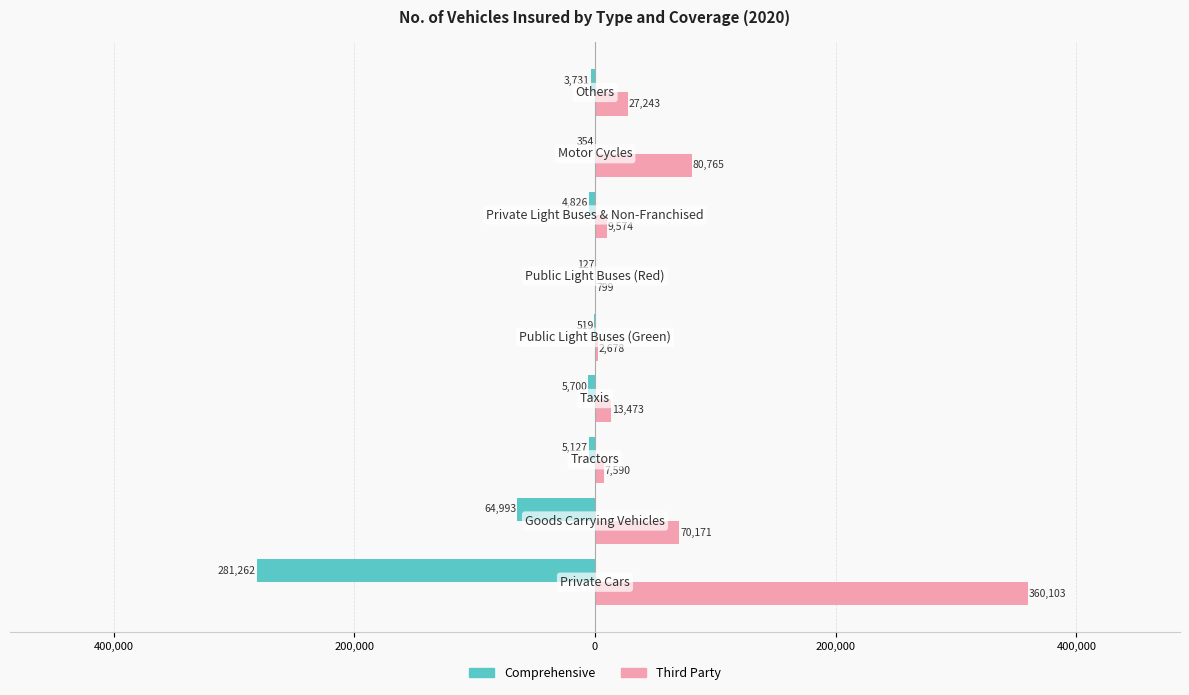

What are all the series names shown in the legend?

Comprehensive, Third Party